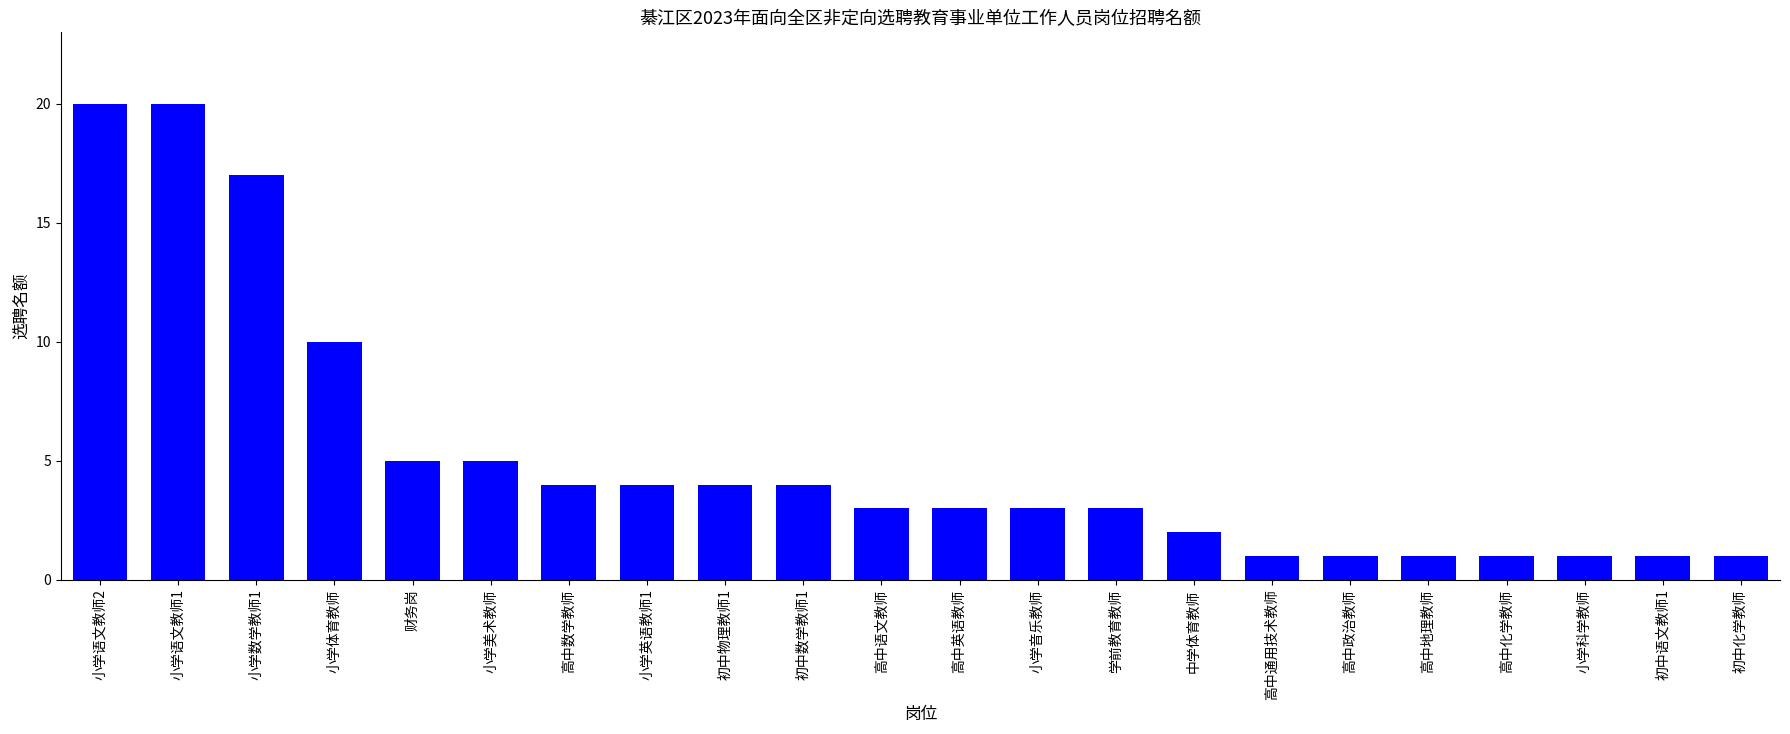

How many bars are there in total?

22